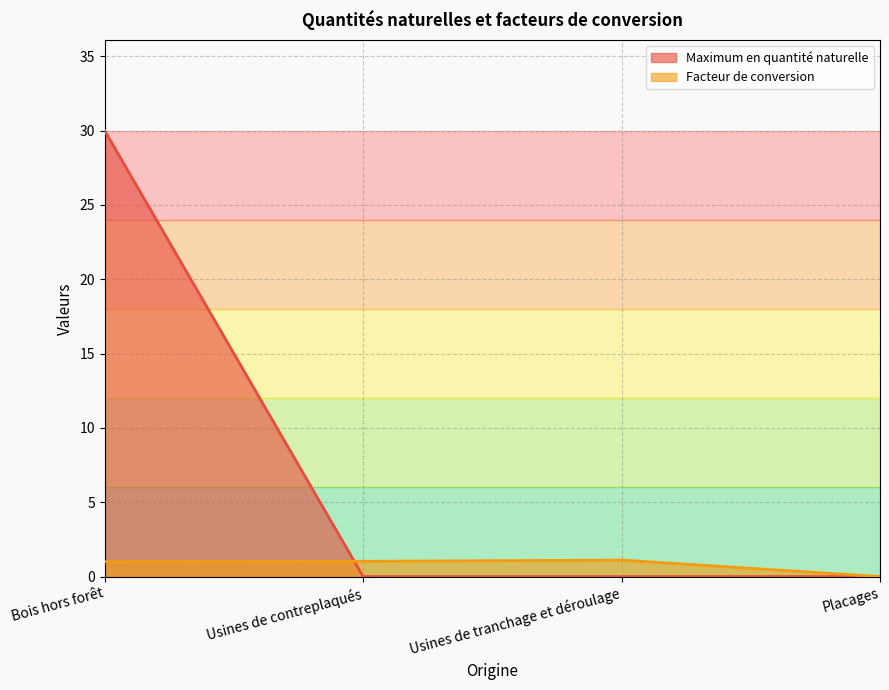

Which series has the largest total across all categories?

Maximum en quantité naturelle